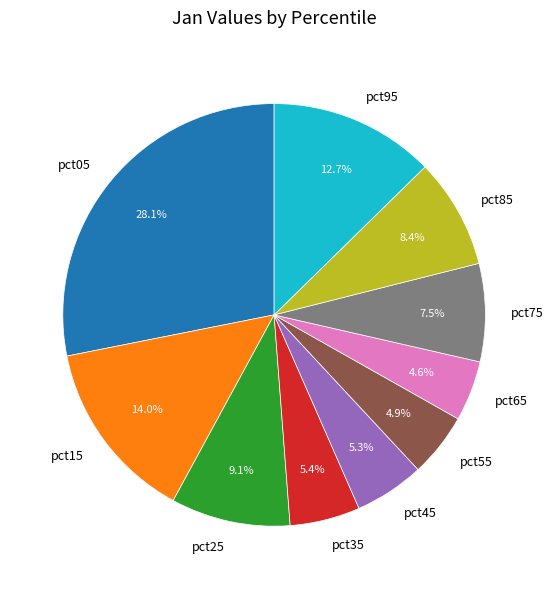

Is the sum of pct15 and pct35 greater than half?

No